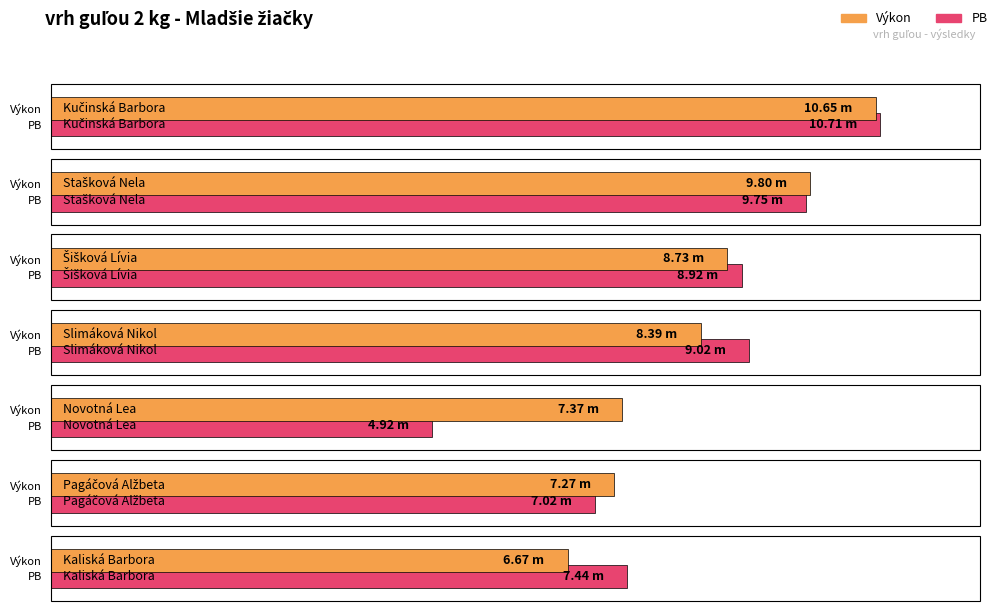

Where is Výkon nearest to the value 8?

Slimáková Nikol